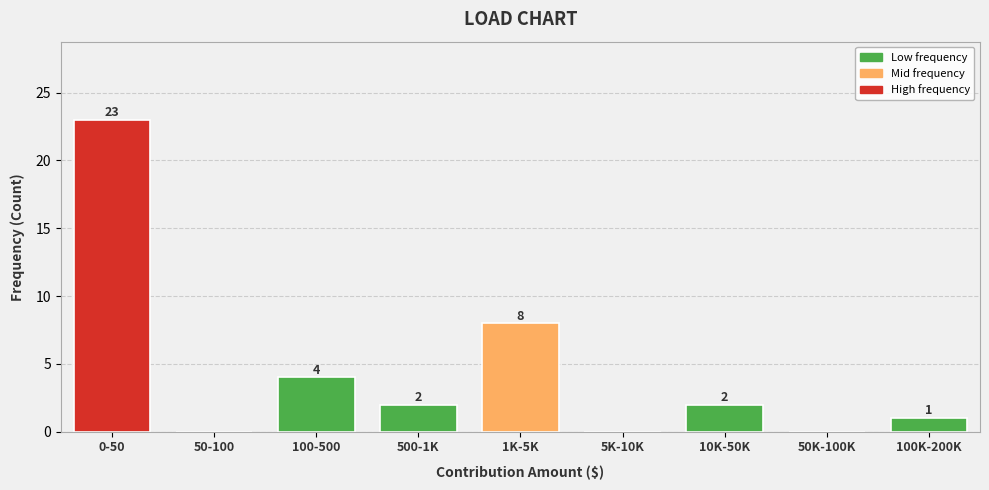

Reading left to right, transcribe all the data shown in this chart.

0-50=23	50-100=0	100-500=4	500-1K=2	1K-5K=8	5K-10K=0	10K-50K=2	50K-100K=0	100K-200K=1